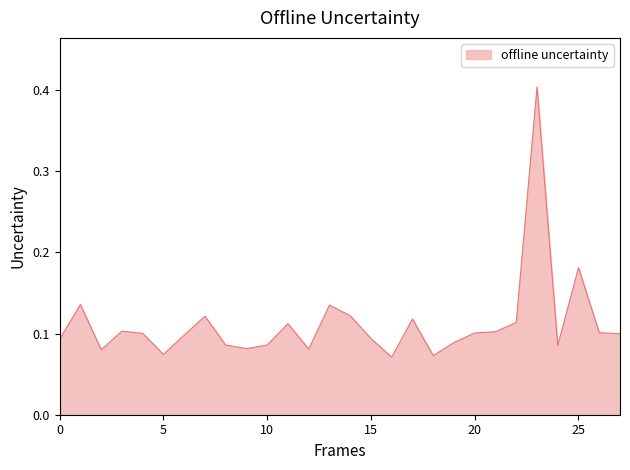

What is the greatest value displayed?

0.4